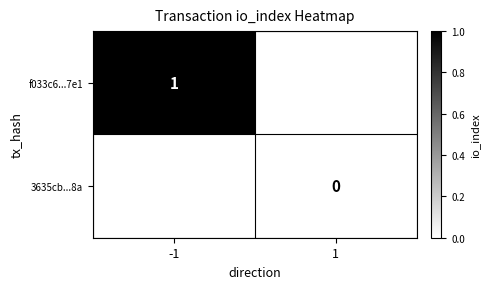

The value of f033c6...7e1 at -1 is 1. True or false?

True